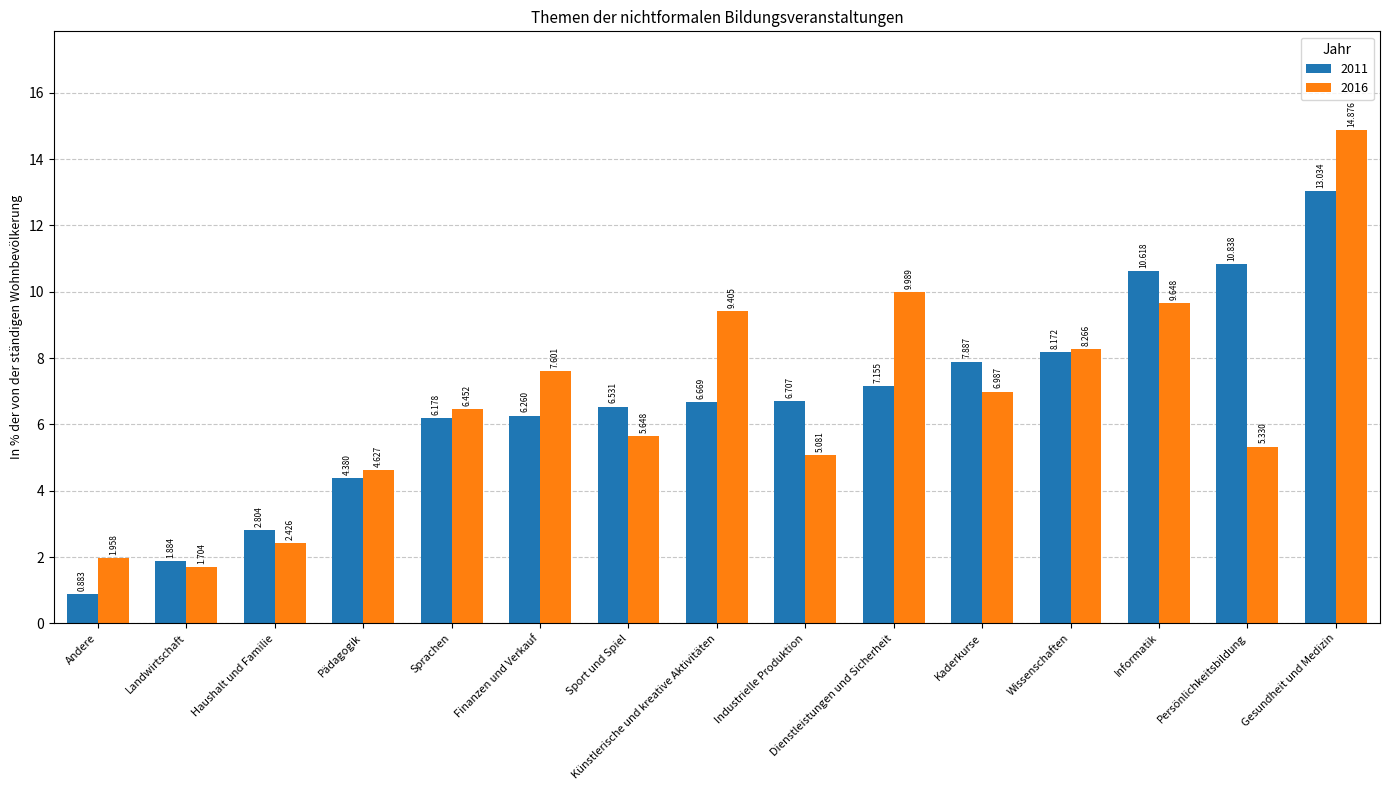

Is it true that 2011 equals 8.2 at Wissenschaften?

True